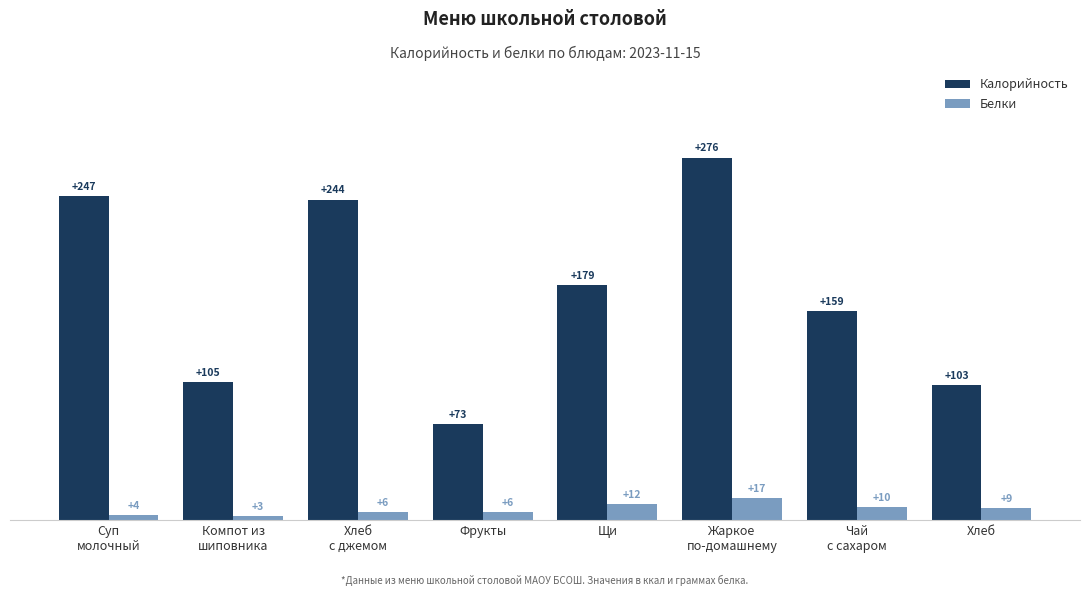

Where is Белки nearest to the value 10?

Чай
с сахаром